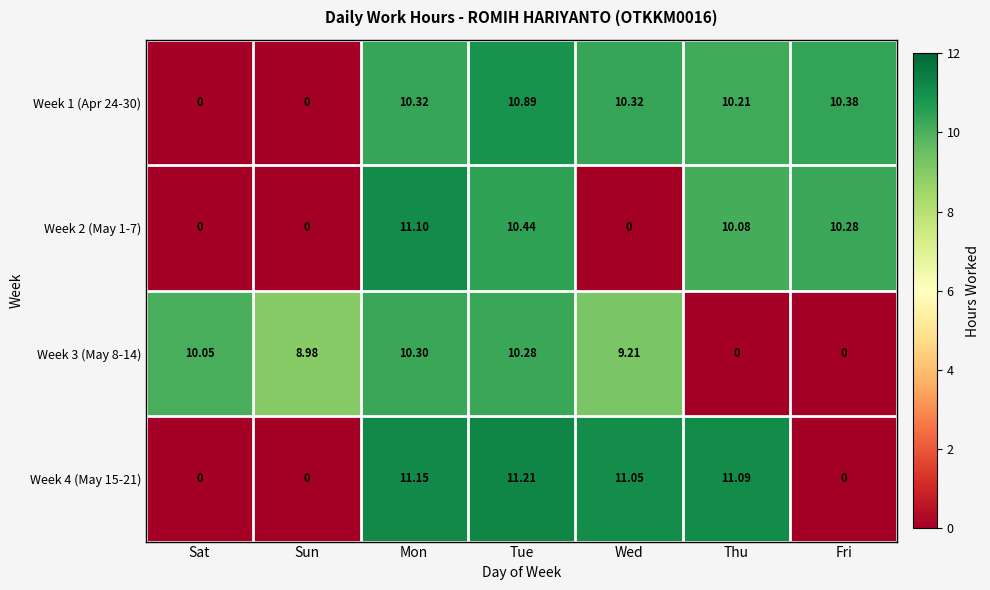

At which category does the chart reach its peak across all series?

Tue